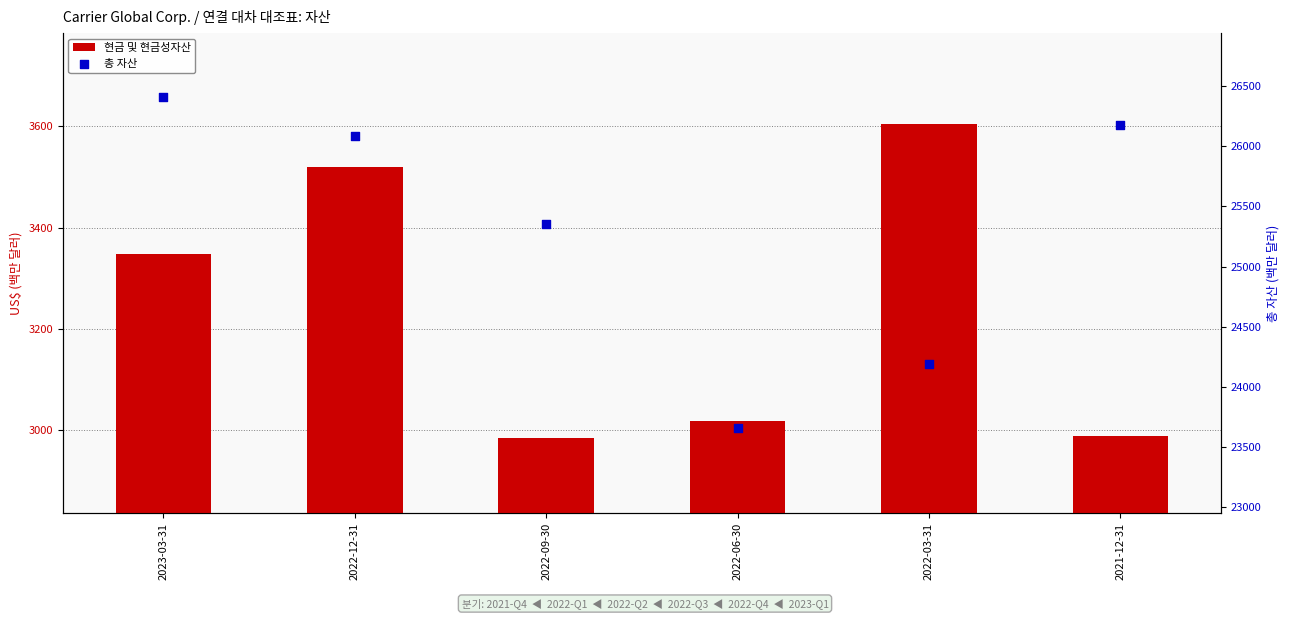

What is the total value across all series at 2022-06-30?

26679